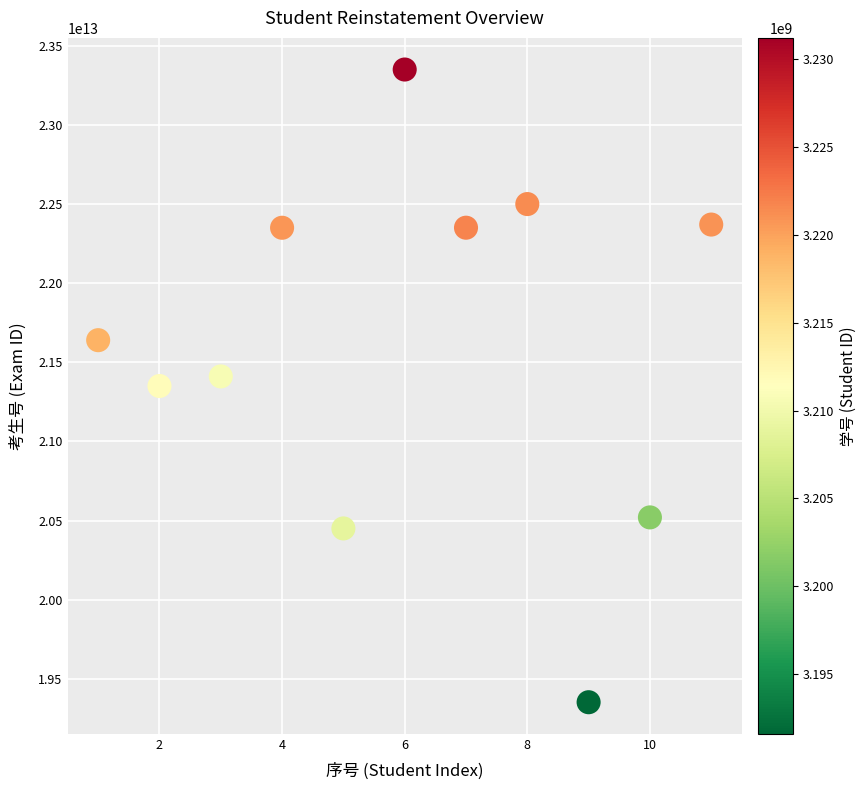

What is the average X value?

6